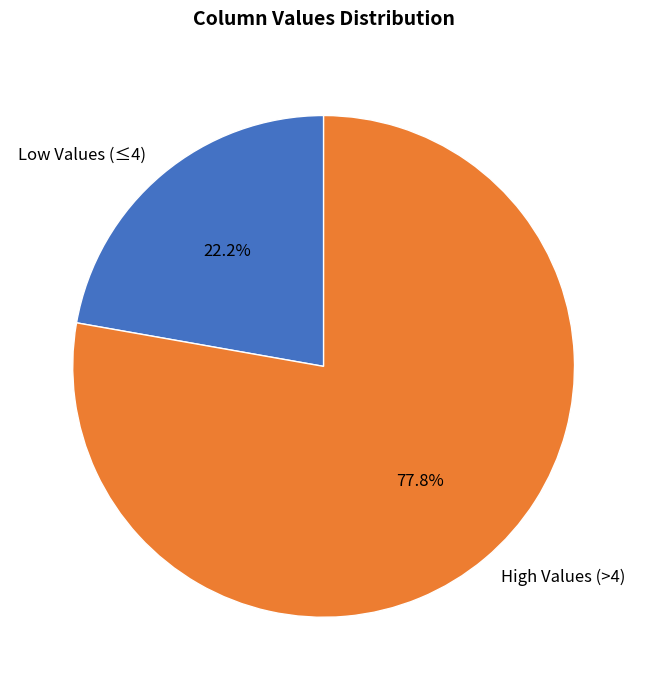

What is the majority slice?

High Values (>4)